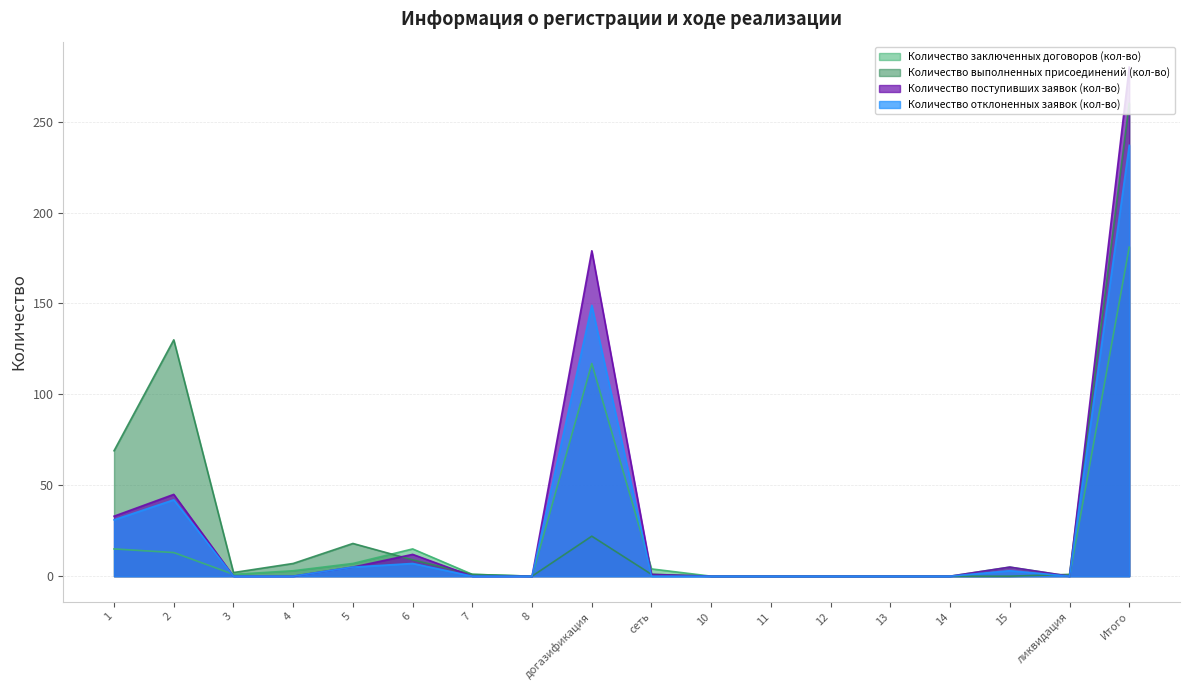

List the labels in order of Количество отклоненных заявок (кол-во) value, smallest first.

3, 4, 7, 8, сеть, 10, 11, 12, 13, 14, ликвидация, 15, 5, 6, 1, 2, догазификация, Итого